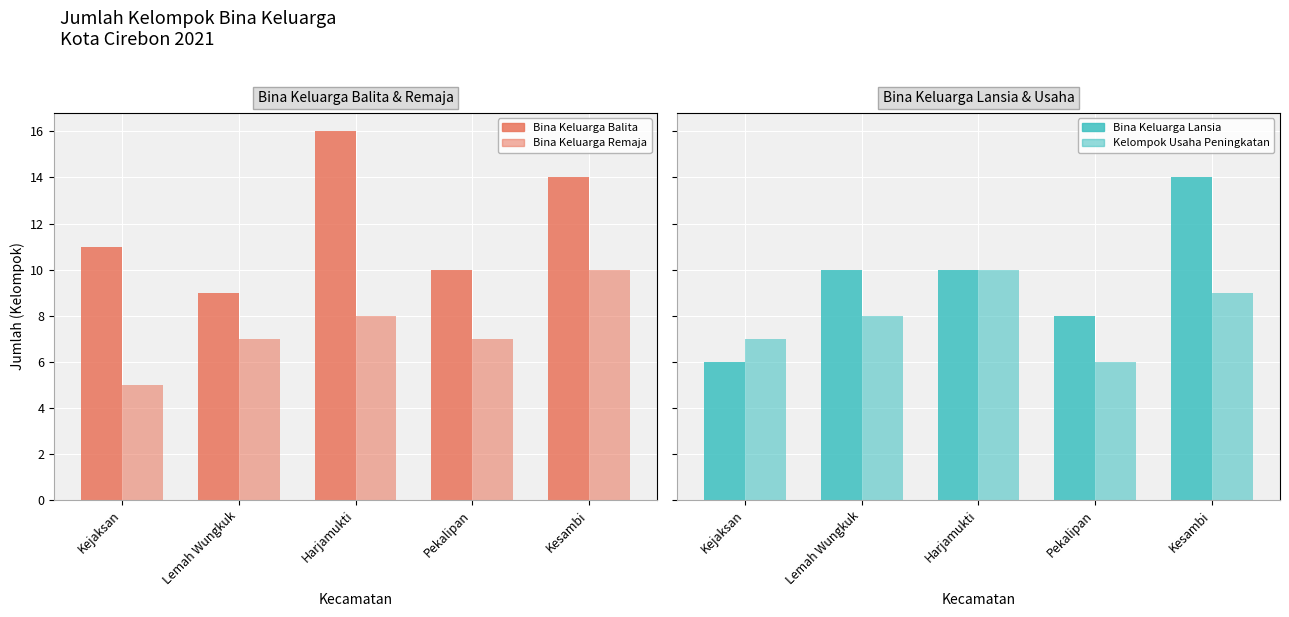

What is the difference between the maximum and minimum values in the Bina Keluarga Balita series?

7